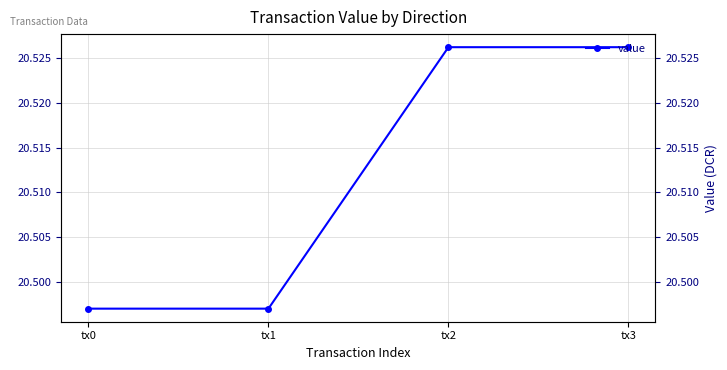

Reading right to left, transcribe all the data shown in this chart.

20.5	20.5	20.5	20.5